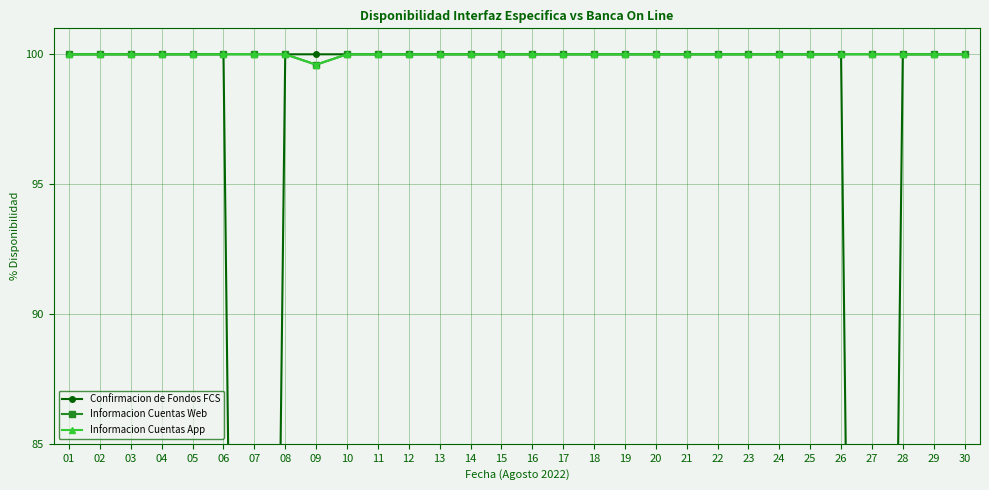

What is the lowest value of the Informacion Cuentas App series?

99.6